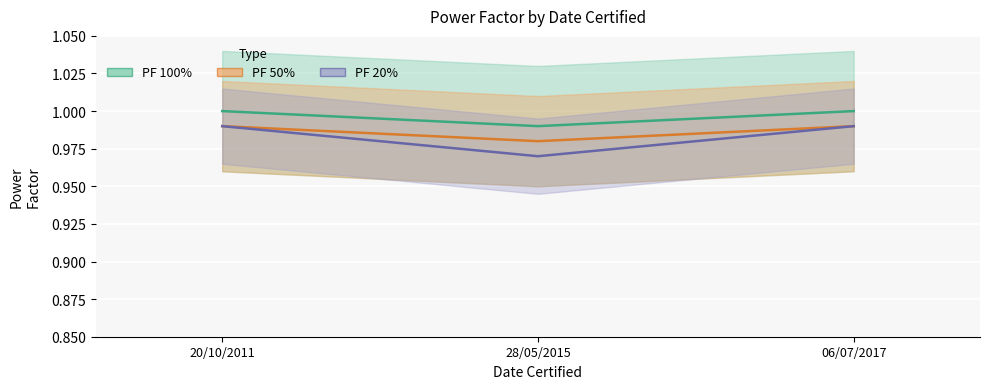

At which label is PF 50% closest to 0?

28/05/2015